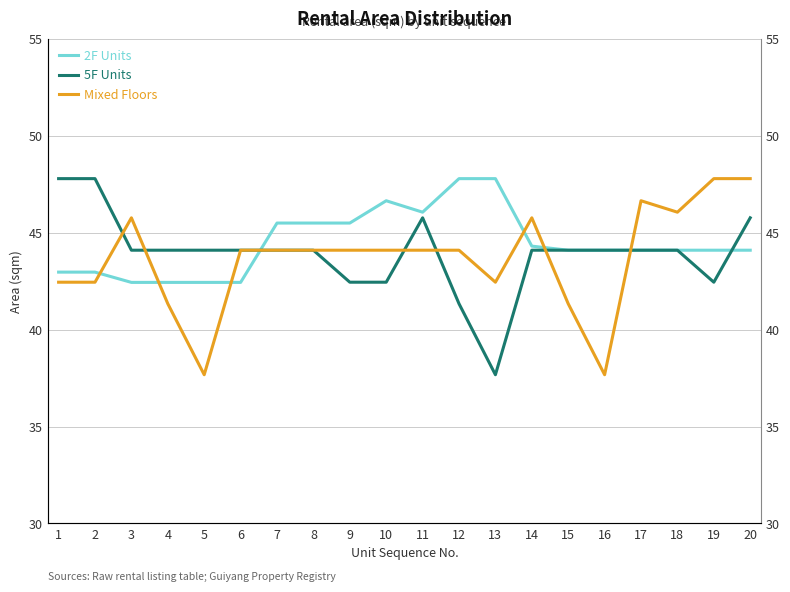

Count the number of data series in this chart.

3